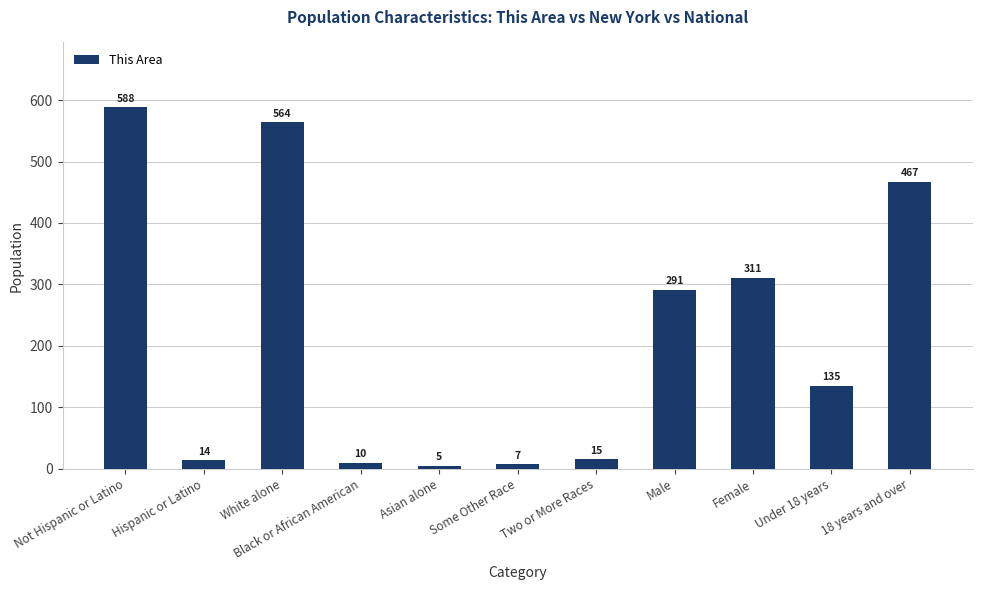

What is the value of the 5th bar from the left?

5